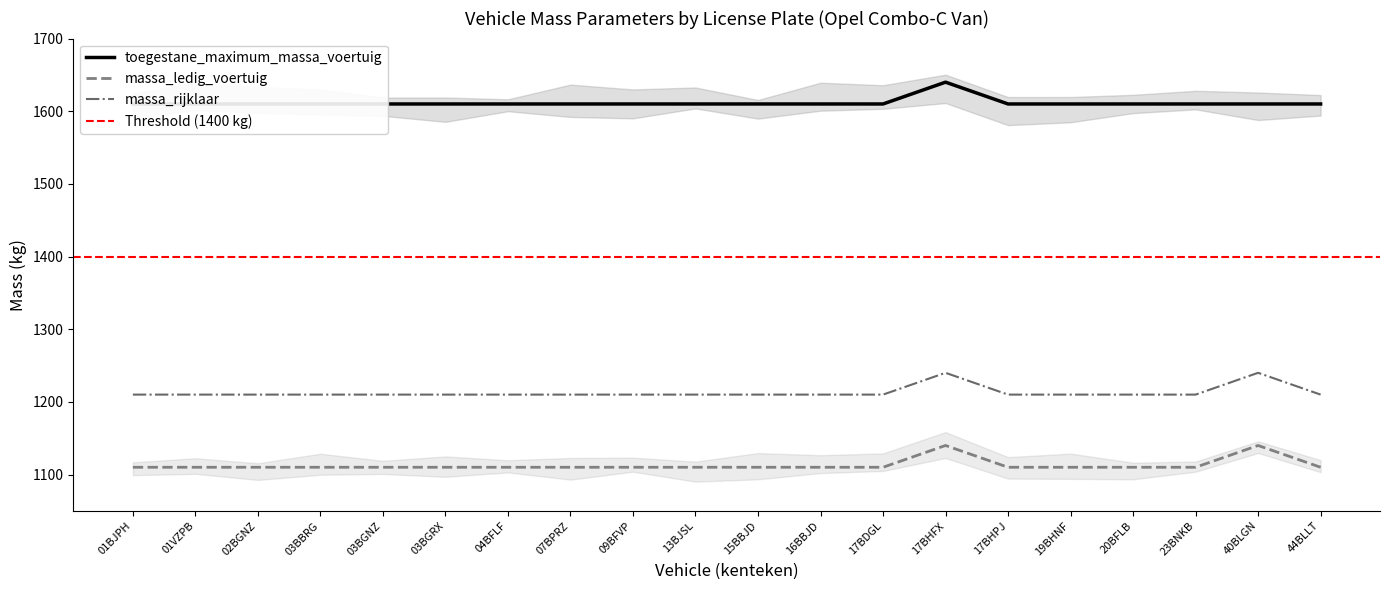

Read the massa_ledig_voertuig value at 01BJPH, to the nearest 10.

1110